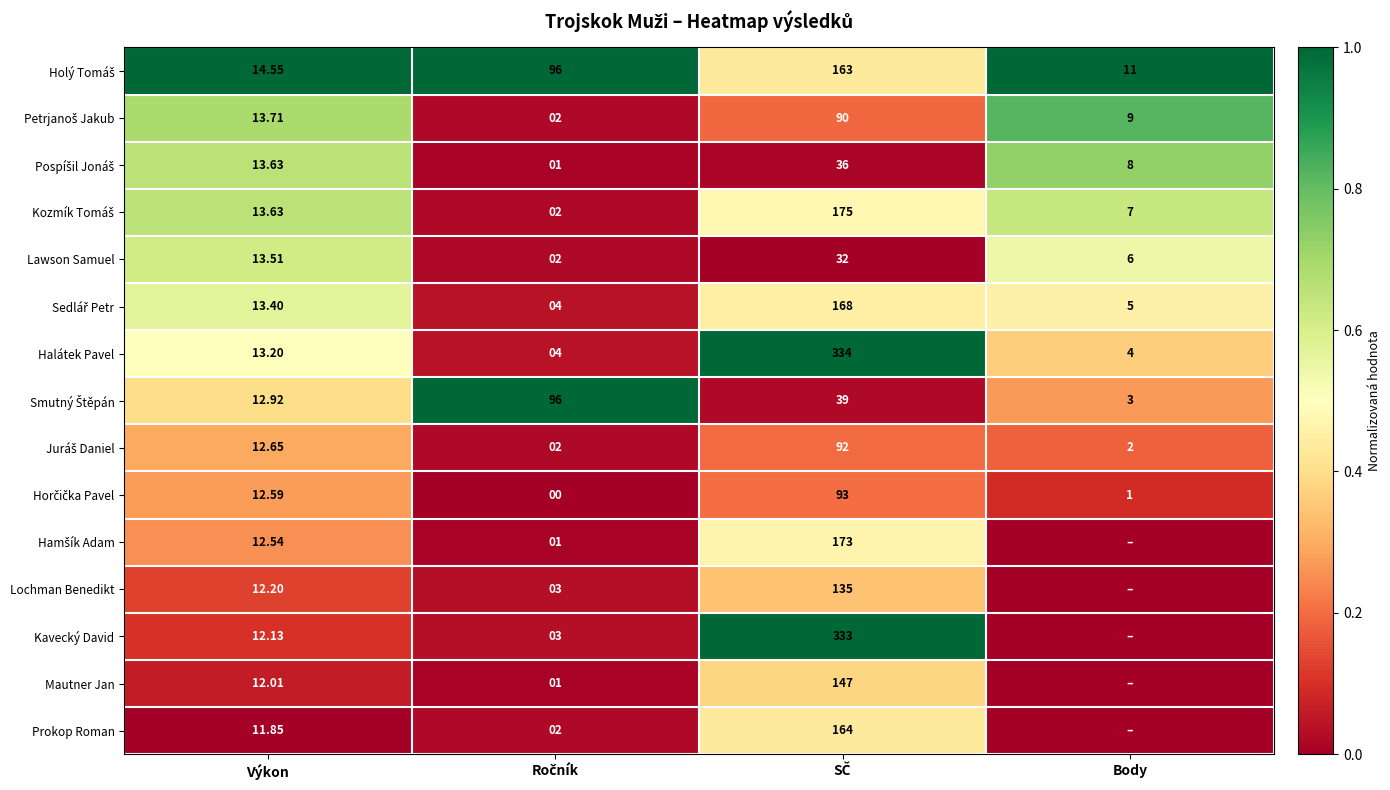

How many data points in Holý Tomáš are less than 1?

1